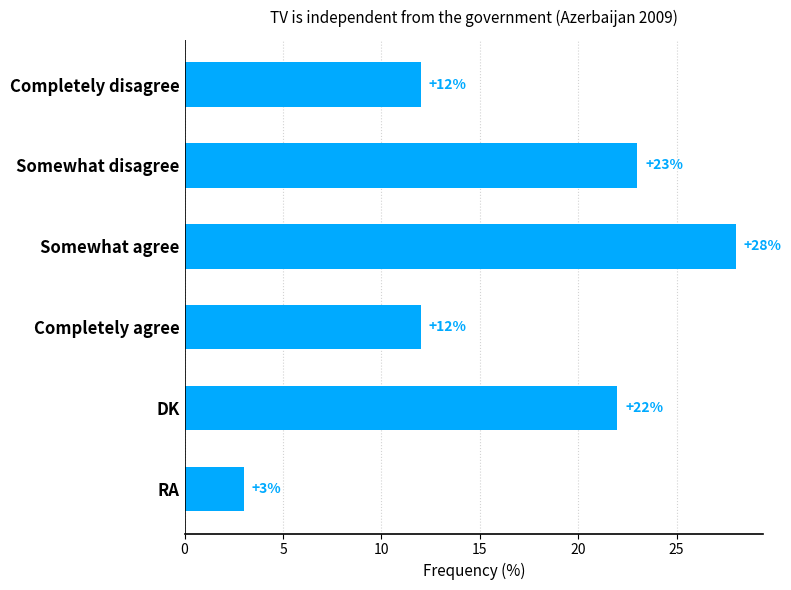

What is the maximum value shown in the chart?

28